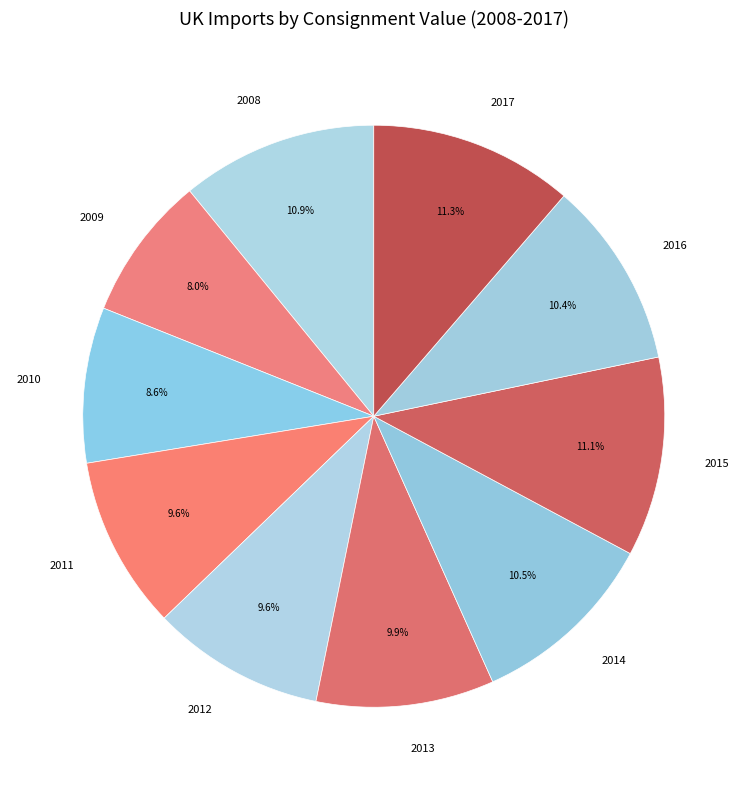

Count the number of slices in the pie.

10